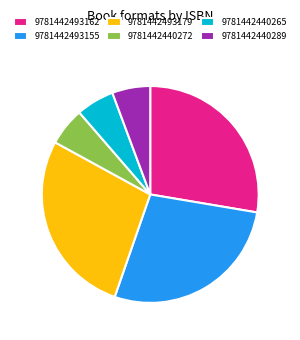

Is there any slice that represents more than half of the pie?

No